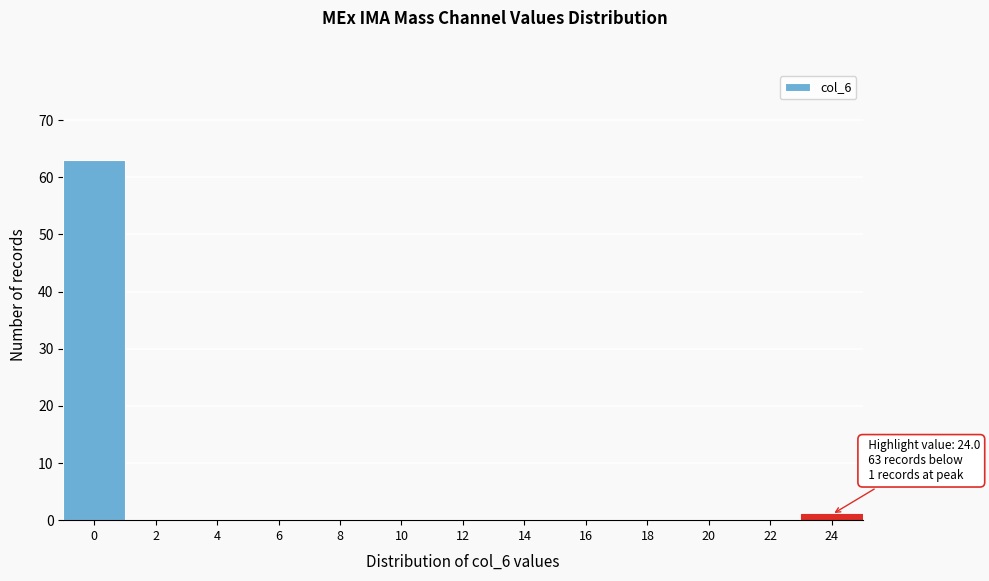

Reading left to right, what are all the values shown in this chart?

0=63	2=0	4=0	6=0	8=0	10=0	12=0	14=0	16=0	18=0	20=0	22=0	24=1